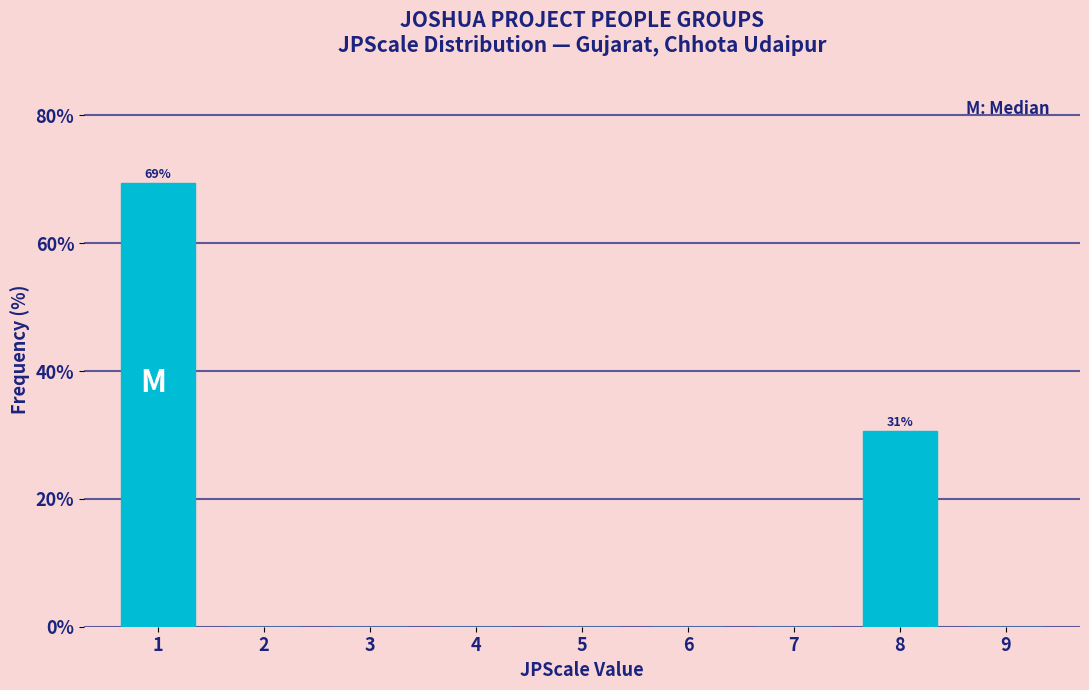

Reading right to left, transcribe all the data shown in this chart.

9=0.0	8=30.6	7=0.0	6=0.0	5=0.0	4=0.0	3=0.0	2=0.0	1=69.4